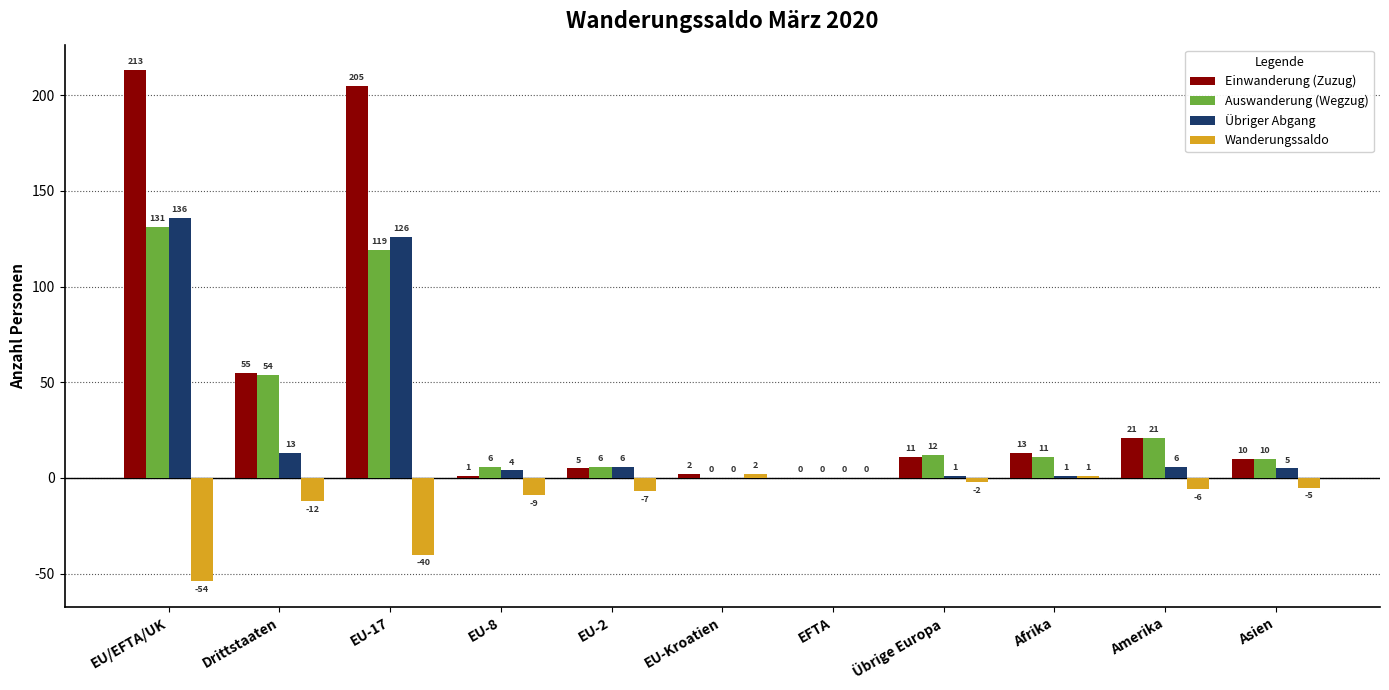

What is the sum of all Einwanderung (Zuzug) values?

536